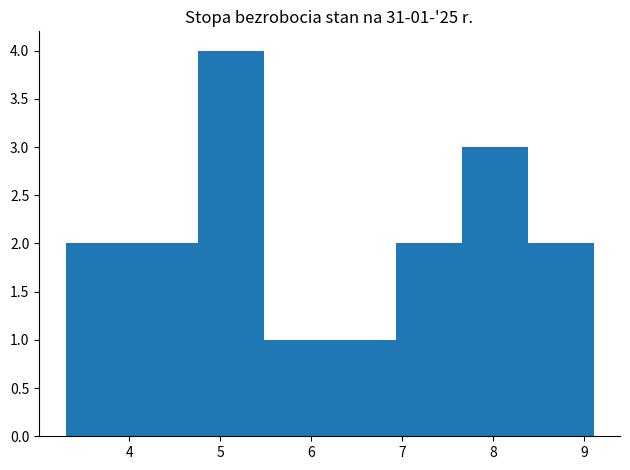

Over which range of the x-axis is the bar tallest?

4.8 to 5.5